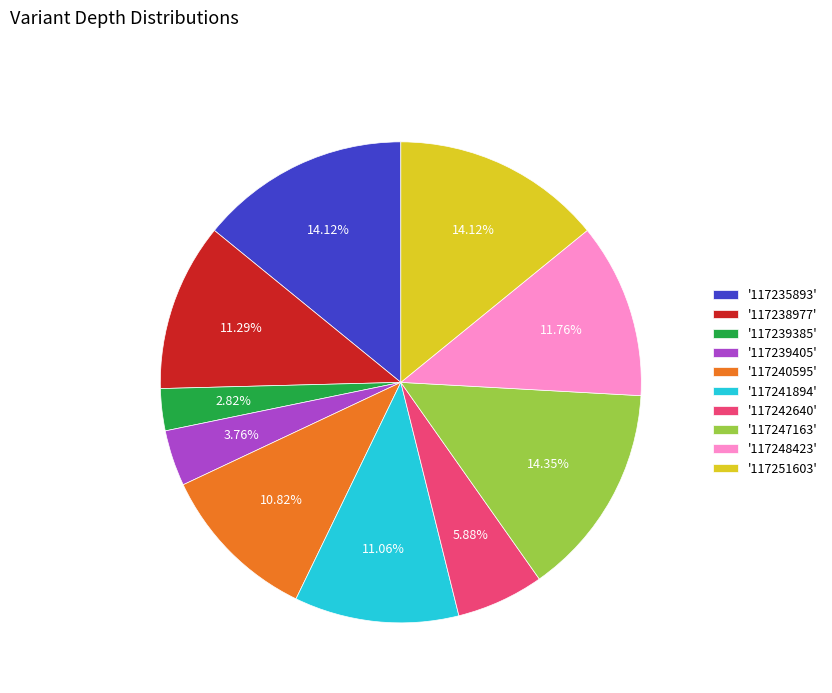

Count the number of slices in the pie.

10